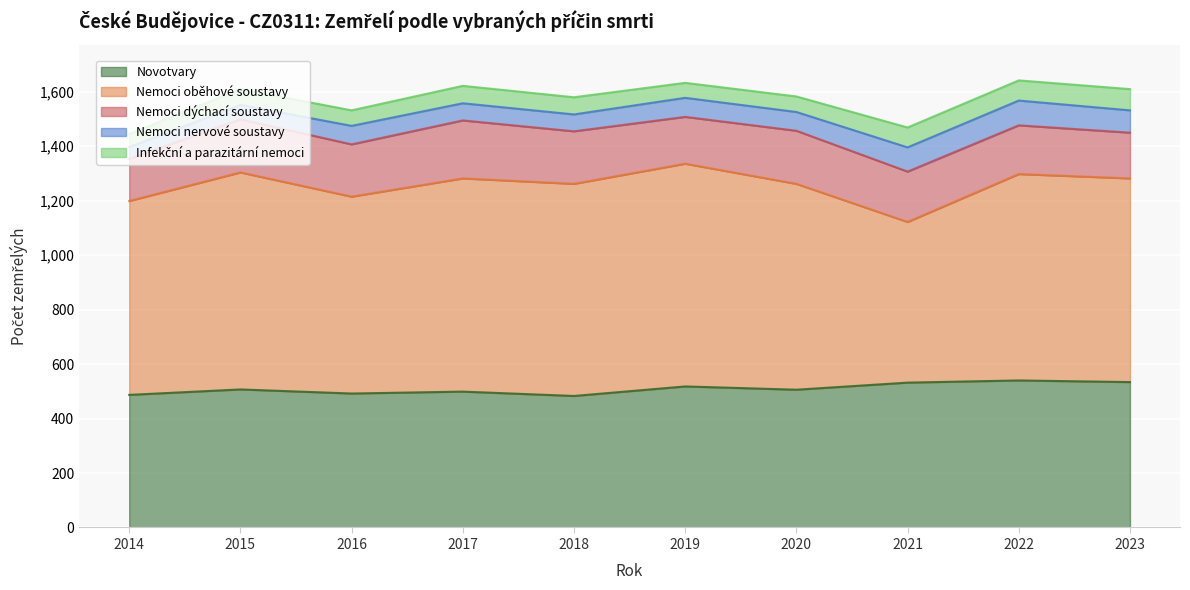

Which series has the largest total across all categories?

Nemoci oběhové soustavy